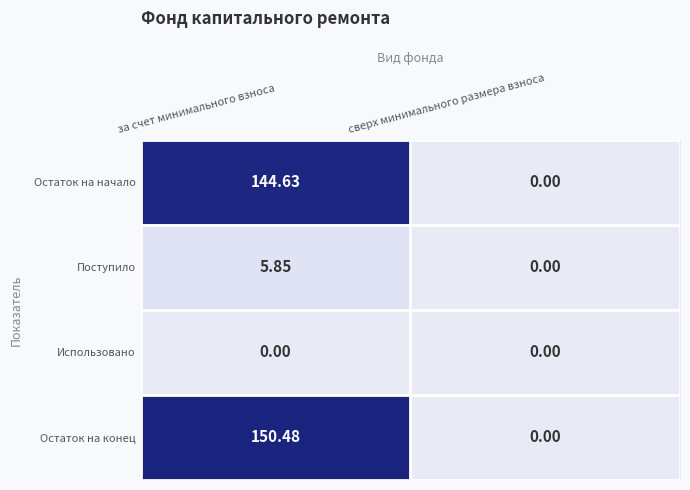

Which category has the highest value across all series?

за счет минимального взноса